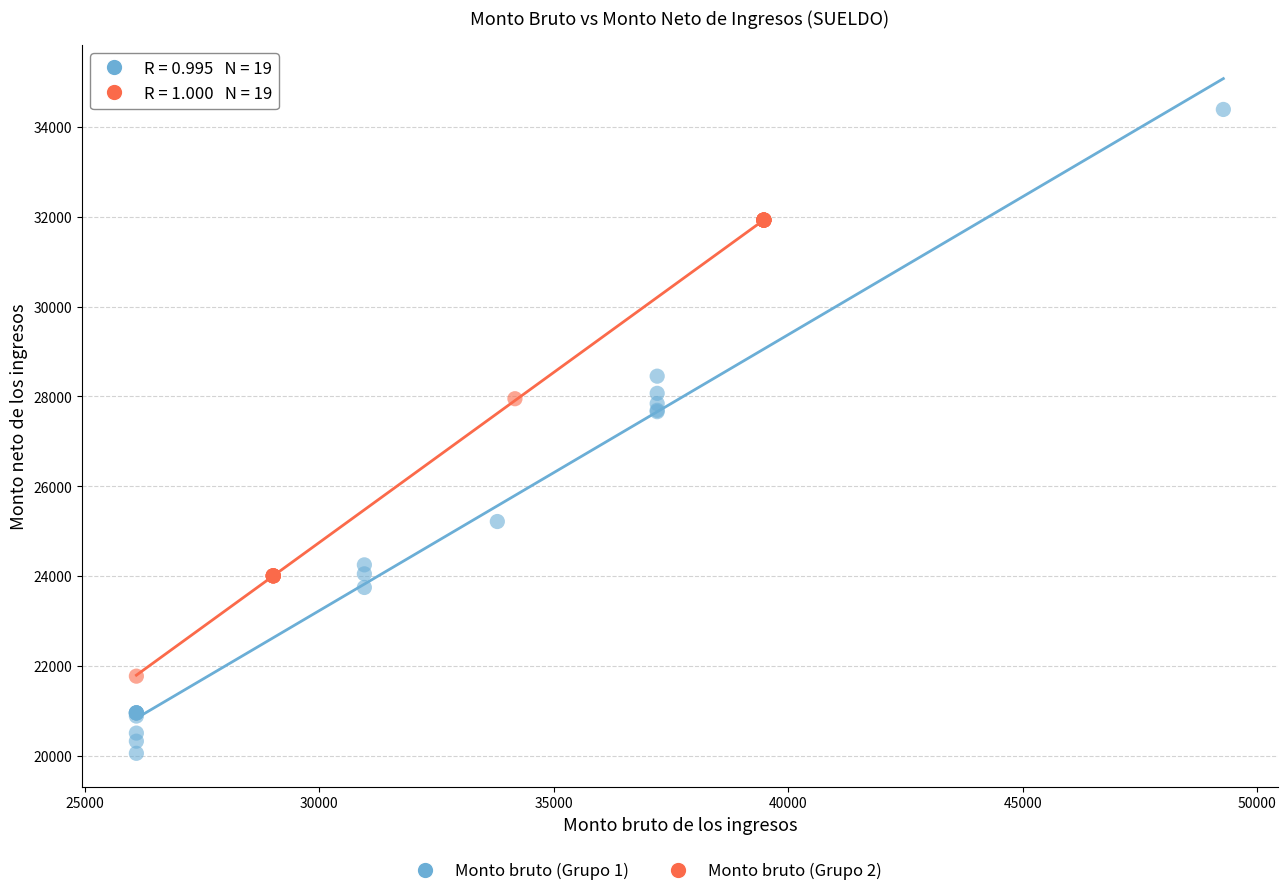

Which series reaches the minimum Y coordinate?

Monto bruto (Grupo 1)